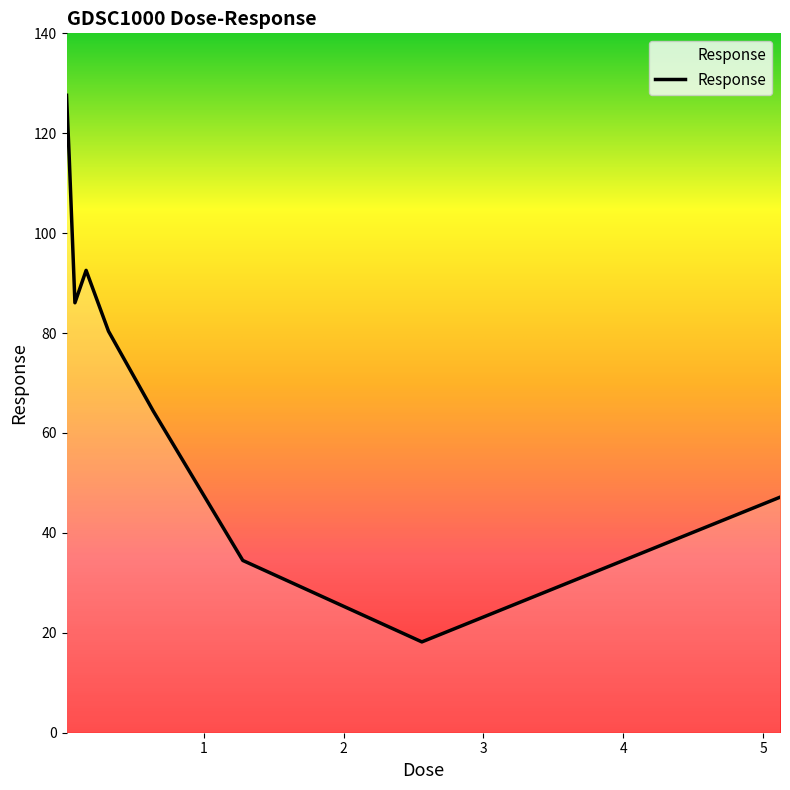

What is the greatest value displayed?

127.6